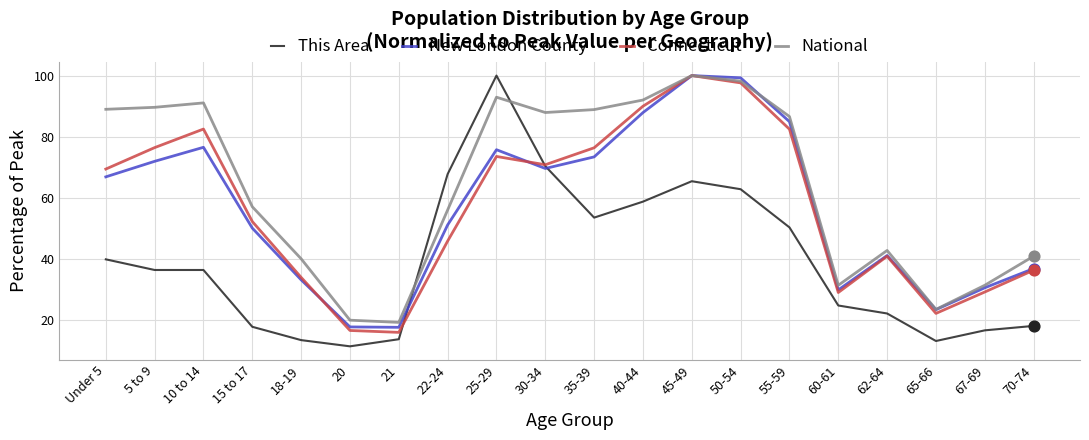

What is the spread (max minus min) of values at 25-29?

26.5